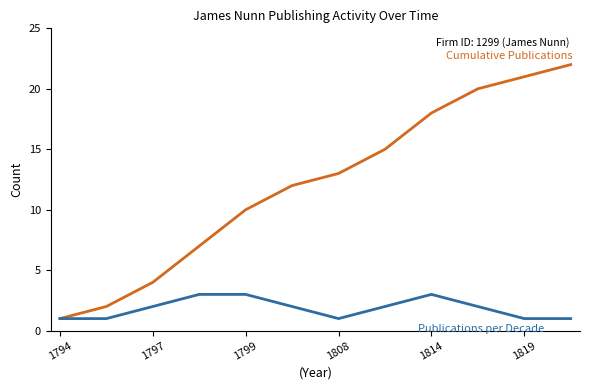

What is the greatest value displayed?

22